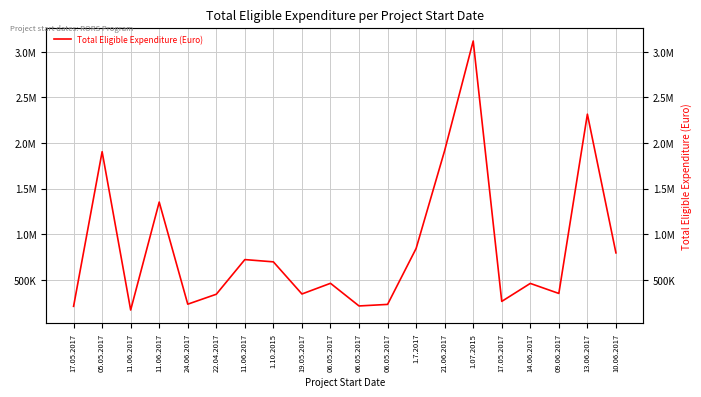

How many points are higher than both their immediate neighbors (excluding endpoints)?

7